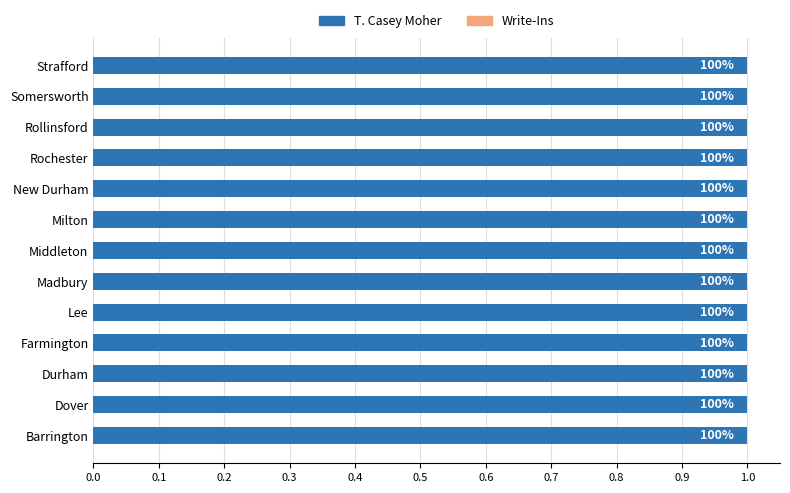

Is the value of T. Casey Moher at Milton greater than the value of Write-Ins at Dover?

Yes